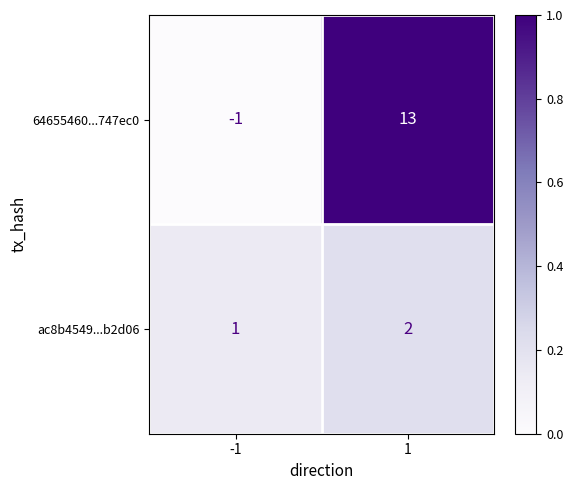

Rank the series by their average value, from lowest to highest.

ac8b4549...b2d06, 64655460...747ec0